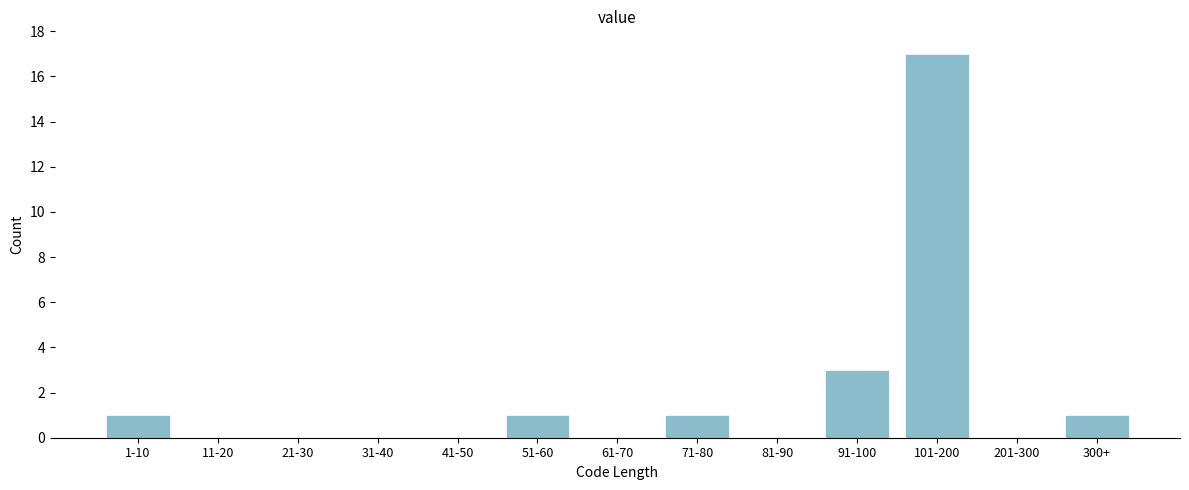

Reading left to right, transcribe all the data shown in this chart.

1-10=1	11-20=0	21-30=0	31-40=0	41-50=0	51-60=1	61-70=0	71-80=1	81-90=0	91-100=3	101-200=17	201-300=0	300+=1